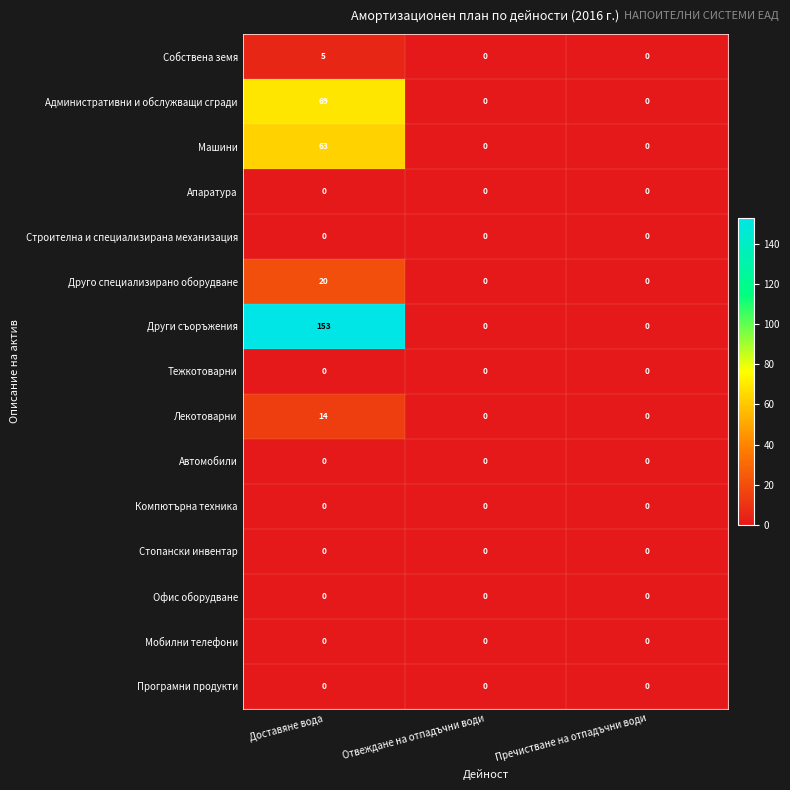

Between Доставяне вода and Пречистване на отпадъчни води, which series saw the biggest shift?

Други съоръжения